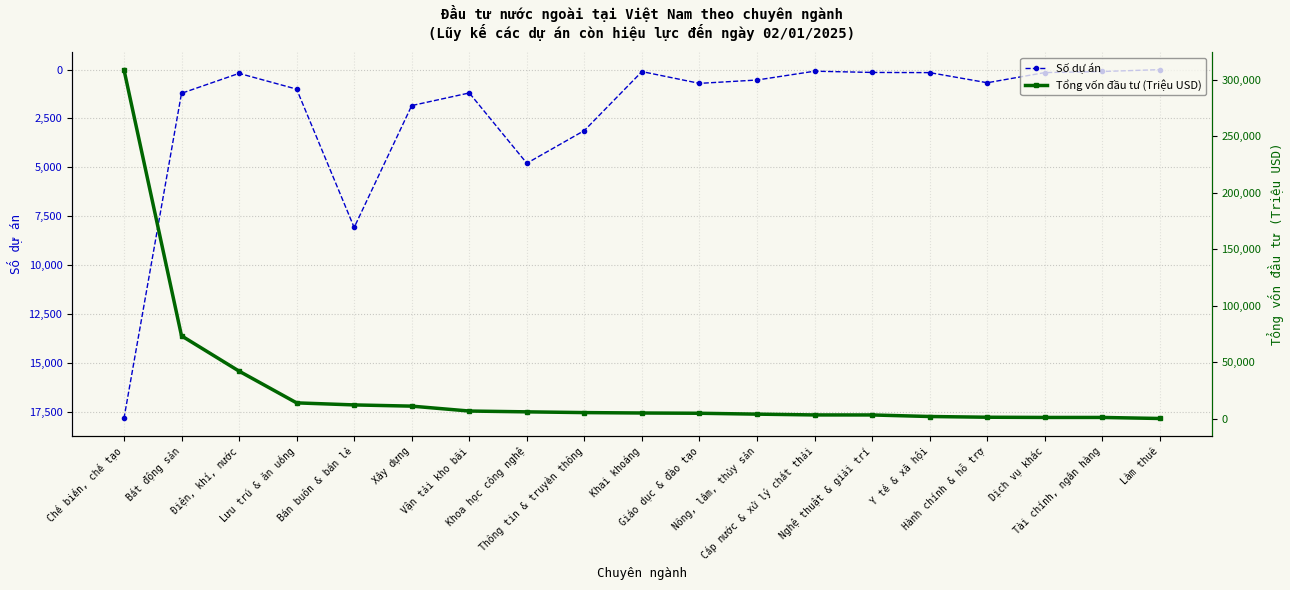

What is the difference between the maximum and minimum values in the Số dự án series?

17848.0